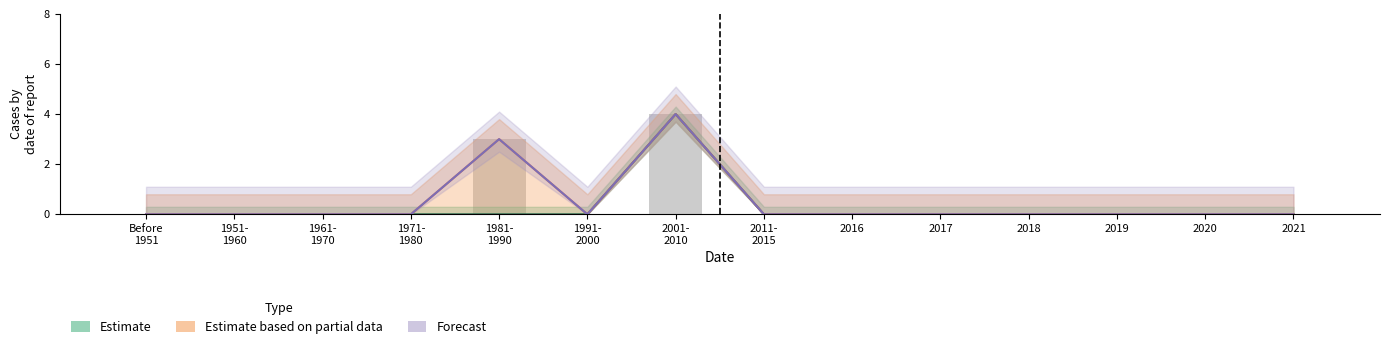

Reading left to right, extract all data points from this chart.

Estimate: 0	0	0	0	0	0	4	0	0	0	0	0	0	0
Estimate based on partial data: 0	0	0	0	3	0	4	0	0	0	0	0	0	0
Forecast: 0	0	0	0	3	0	4	0	0	0	0	0	0	0
Bar: 0	0	0	0	3	0	4	0	0	0	0	0	0	0